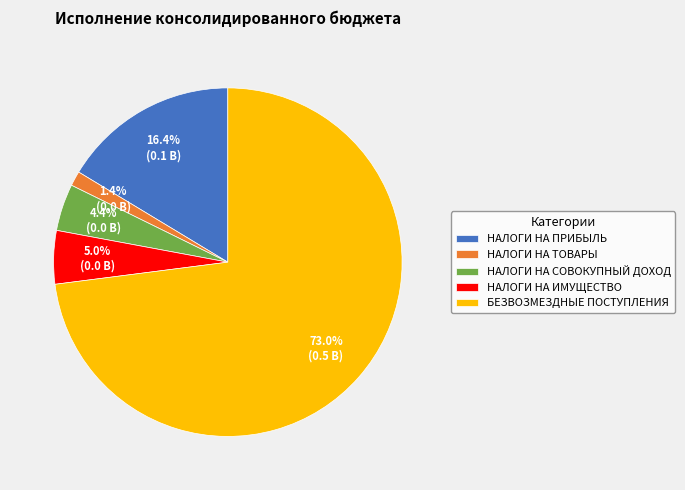

To the nearest percent, what is the combined percentage of НАЛОГИ НА ИМУЩЕСТВО and БЕЗВОЗМЕЗДНЫЕ ПОСТУПЛЕНИЯ?

78%